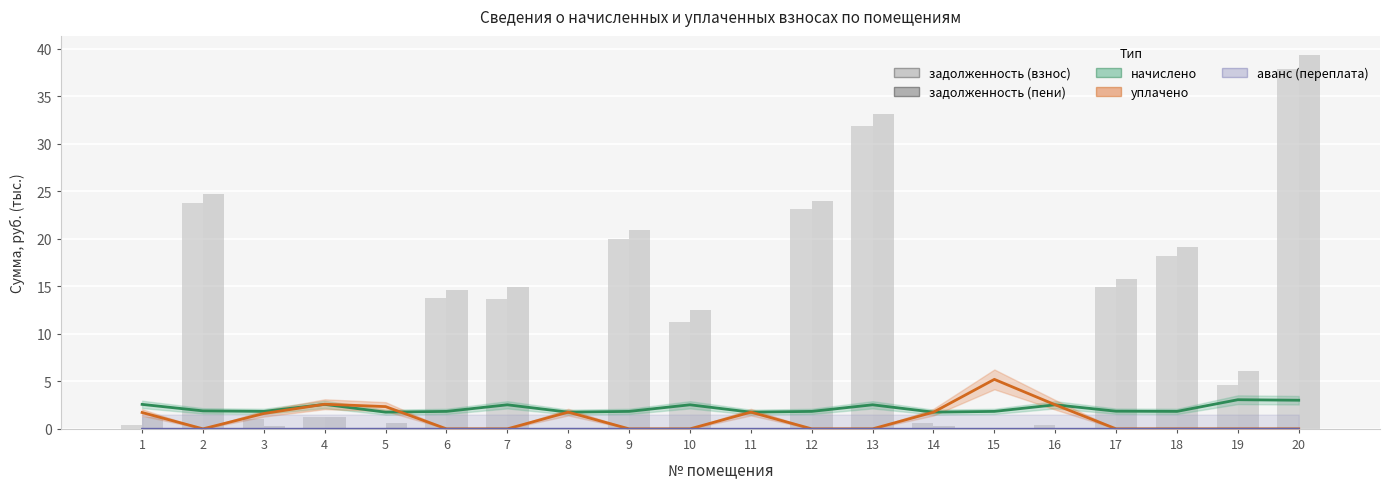

Which label corresponds to the smallest value in the chart?

2